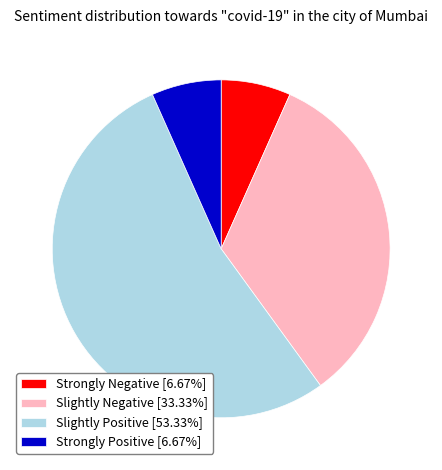

Does Slightly Positive [53.33%] account for over 50% of the chart?

Yes